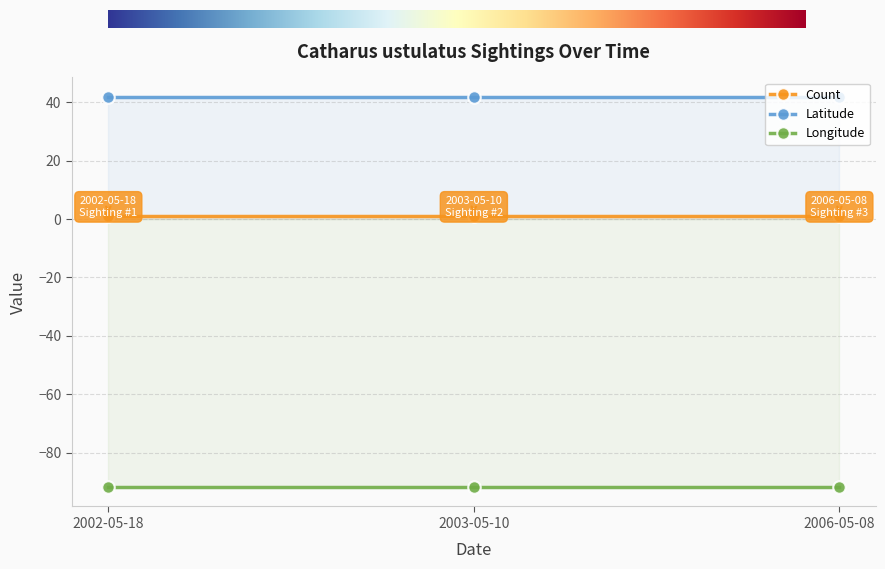

What is the sum of all Longitude values?

-275.1